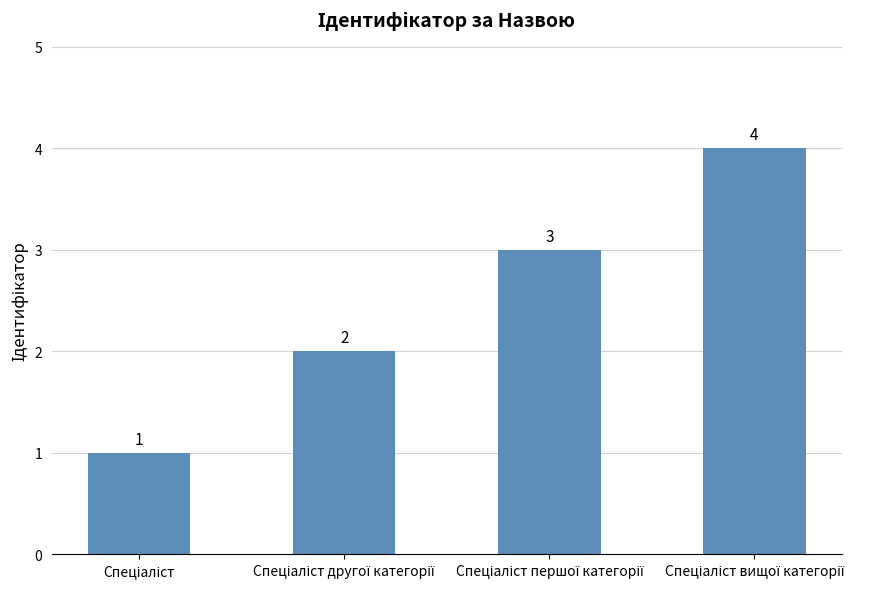

What is the value of the 4th bar from the left?

4